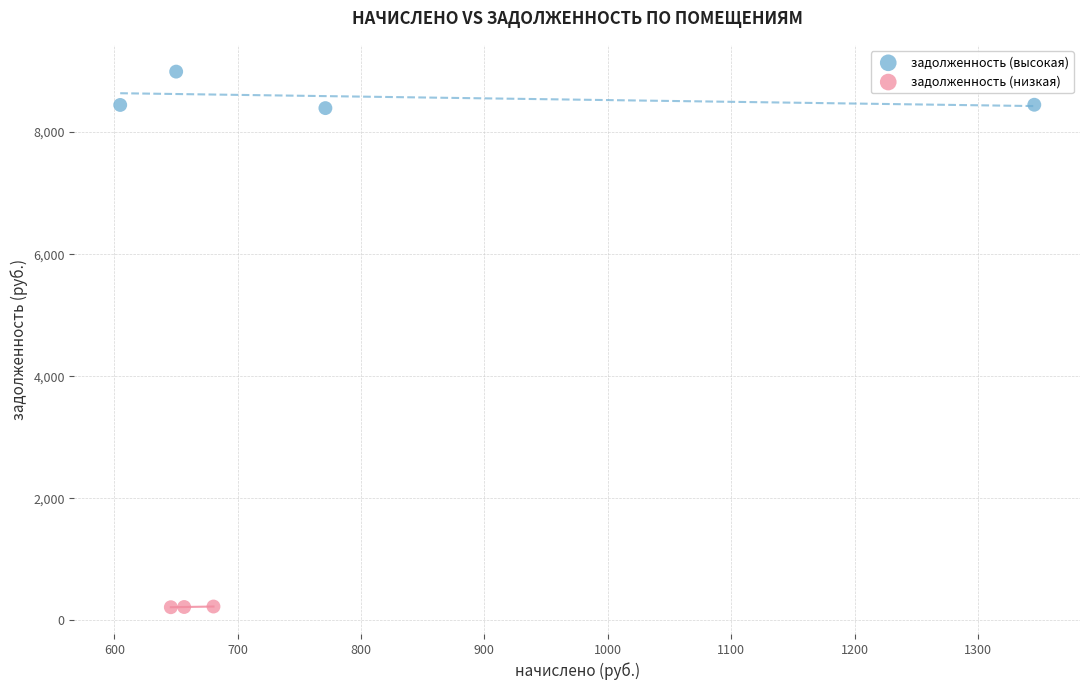

Which series contains the highest Y value?

задолженность (высокая)